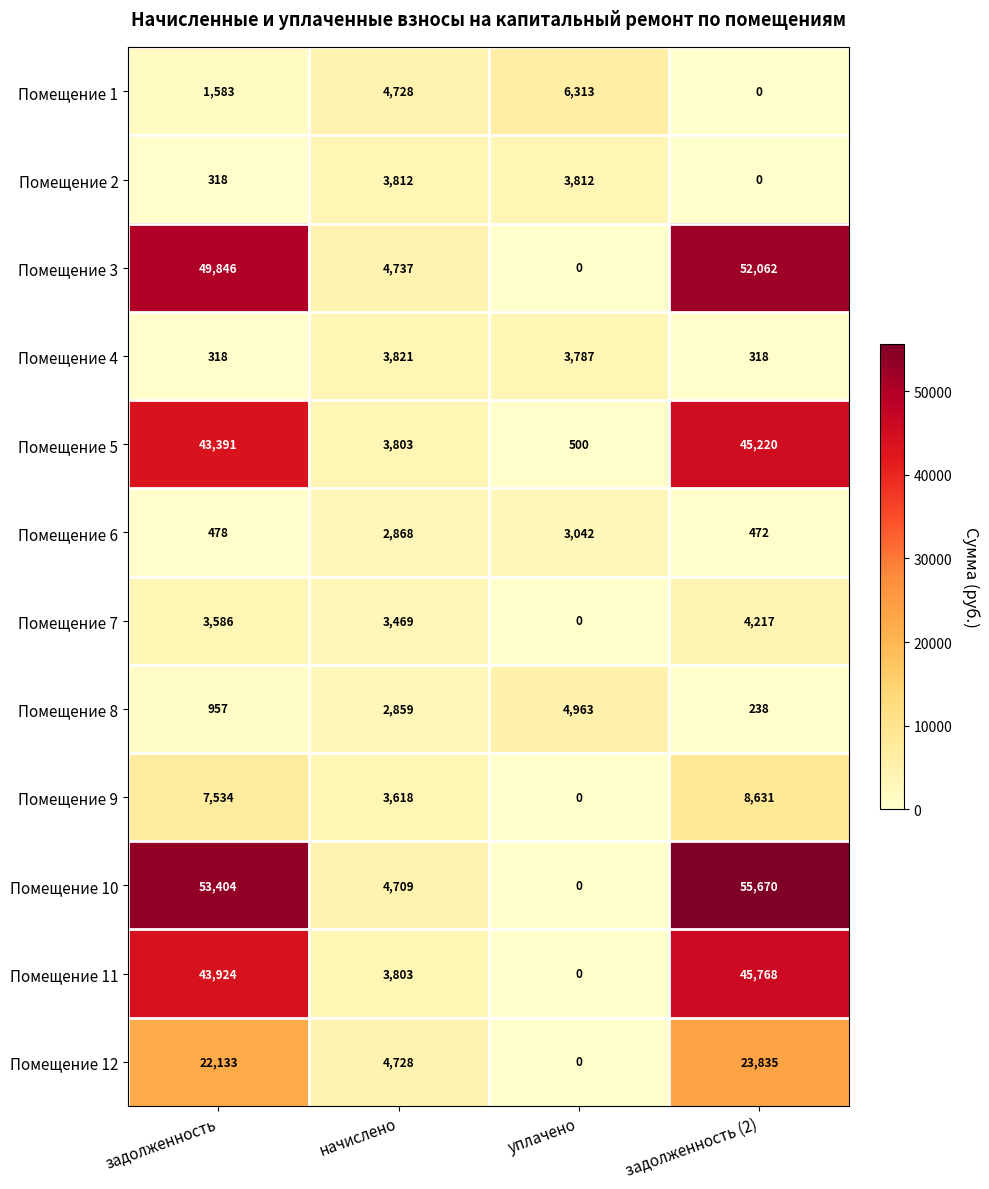

The Помещение 8 series shows 129 at задолженность (2). True or false?

False